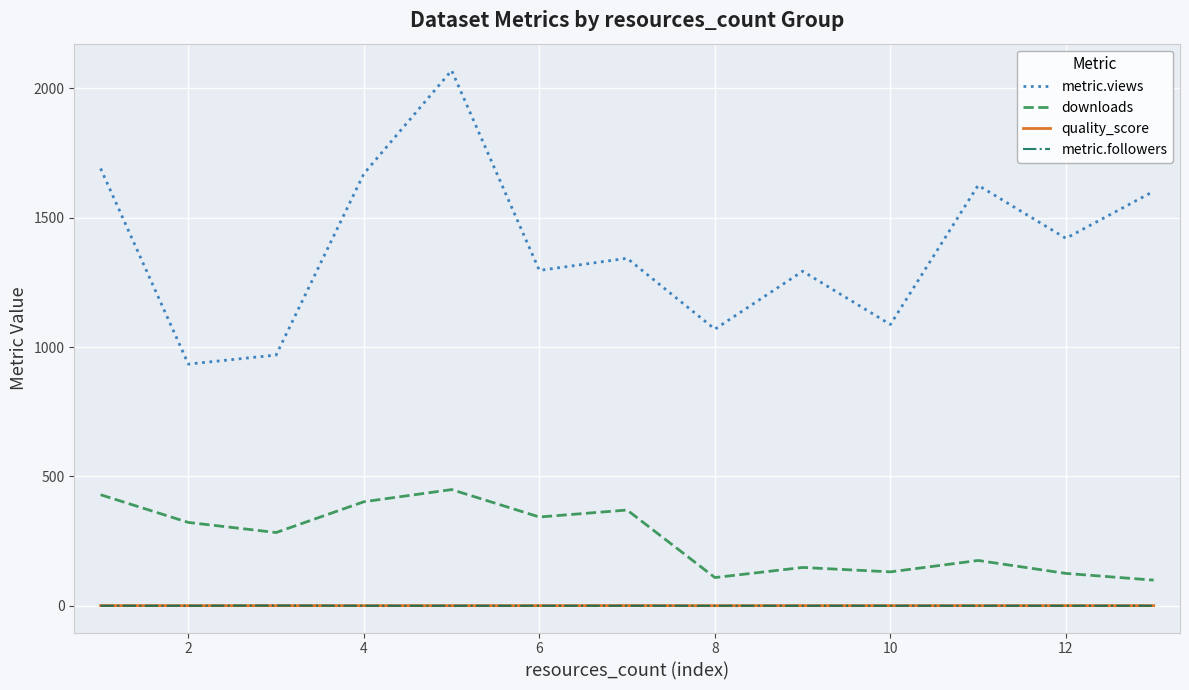

At how many categories does at least one series exceed 143?

13